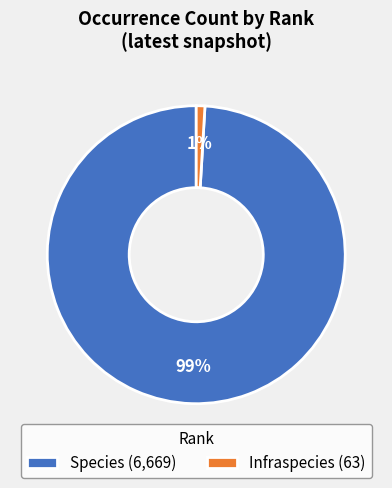

To the nearest percent, what is the combined percentage of Infraspecies and Species?

100%